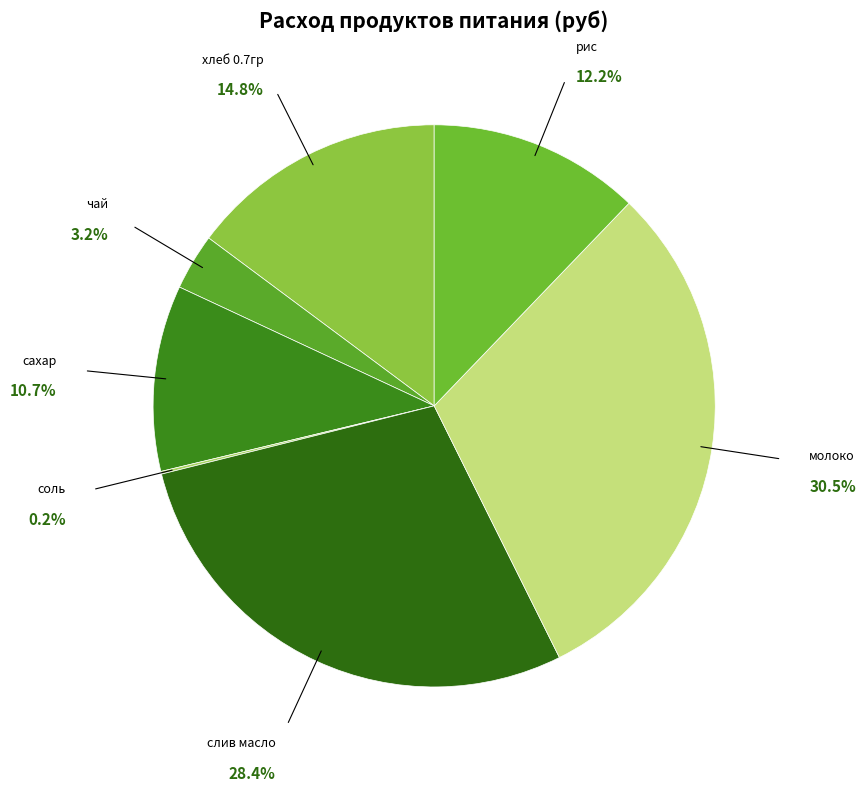

To the nearest percent, what is the average slice percentage?

14%